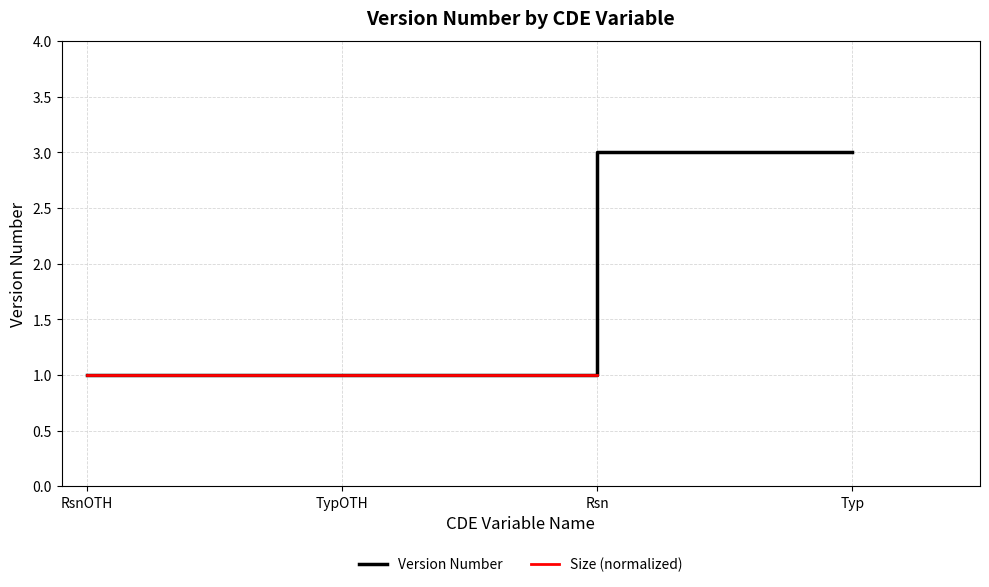

Where is Size (normalized) nearest to the value 1?

RsnOTH